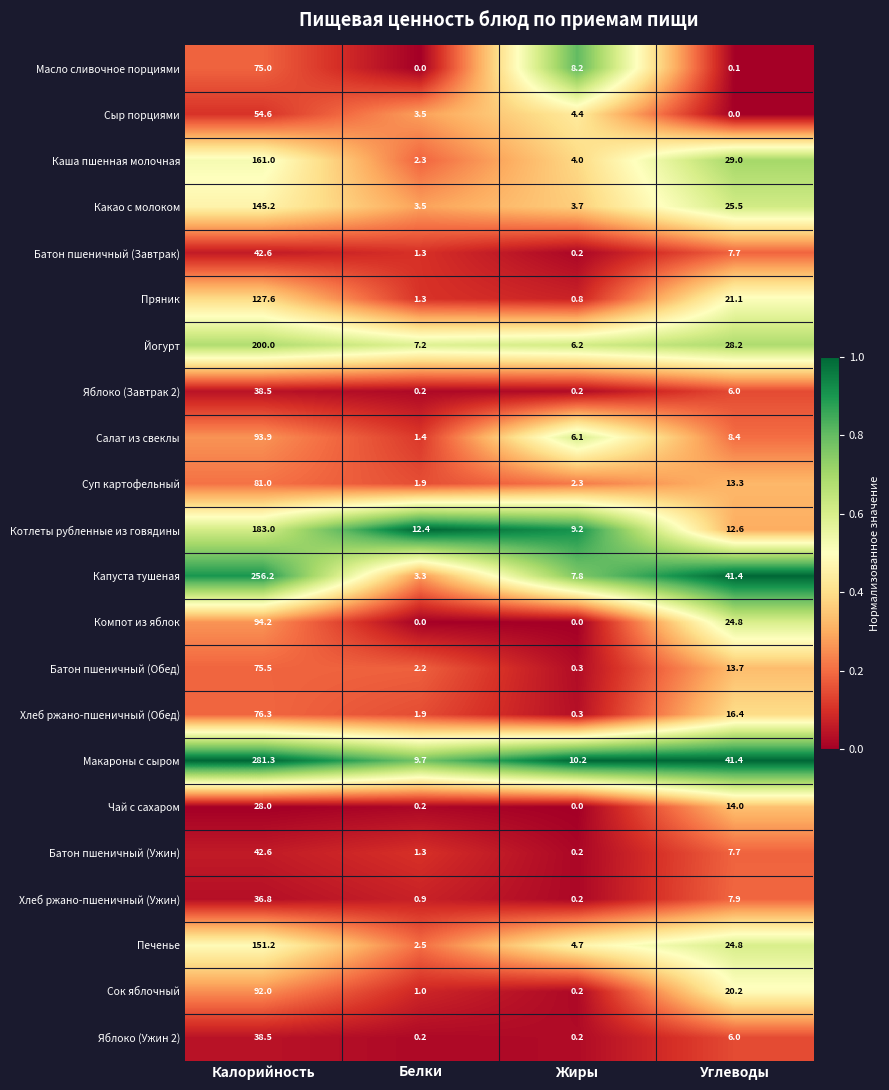

At how many categories does at least one series exceed 0?

4